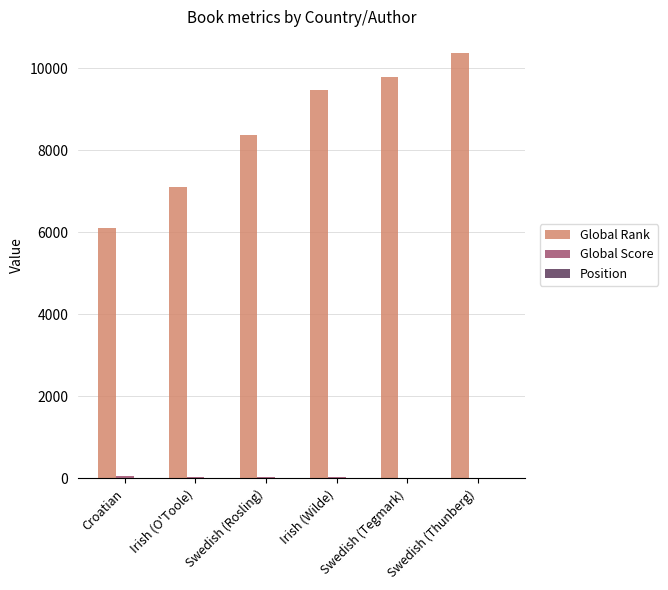

At which category is the sum across all series the highest?

Swedish (Thunberg)